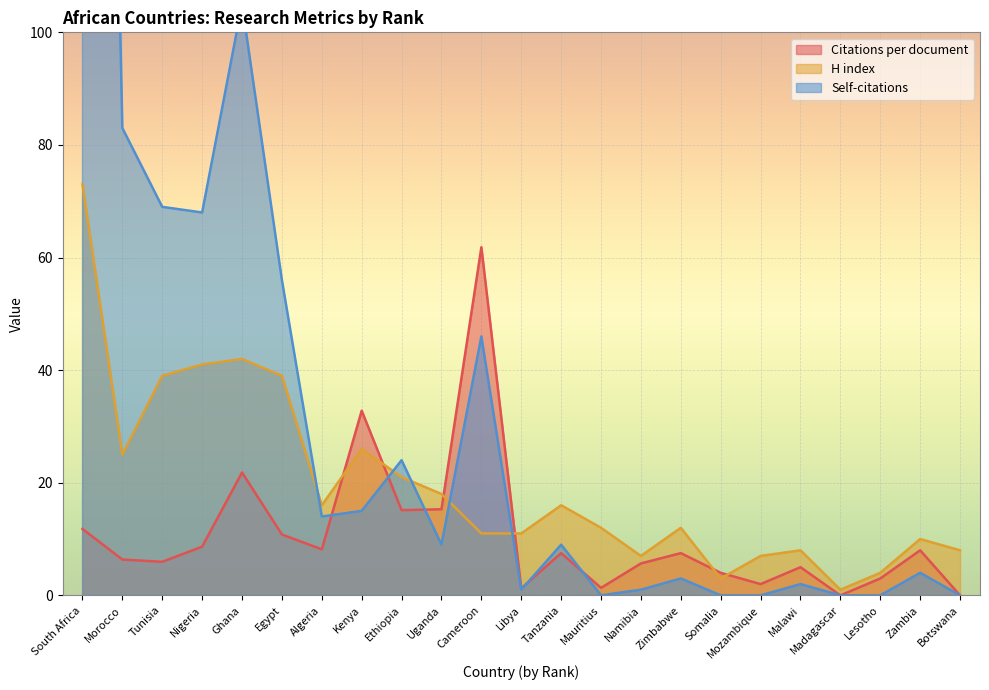

Is it true that Citations per document equals 3.6 at Tanzania?

False